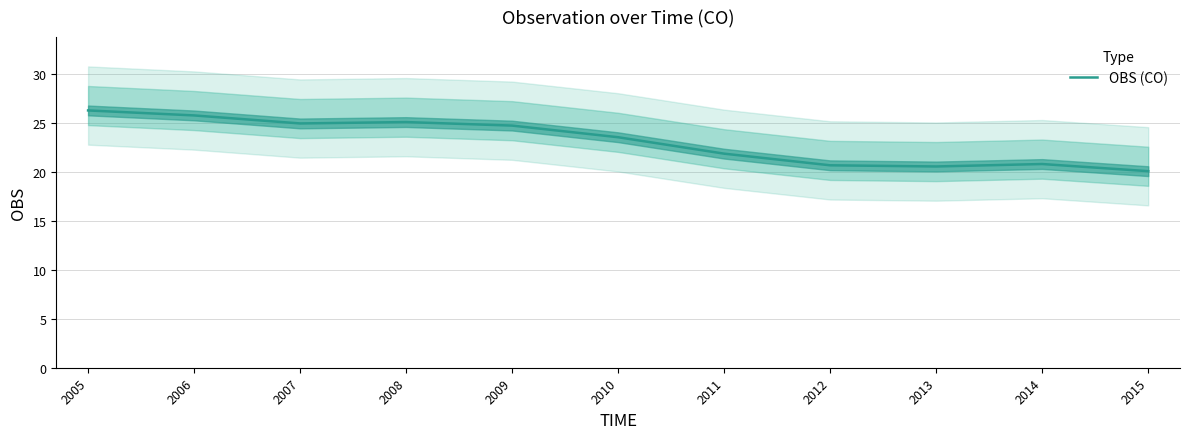

What is the smallest value displayed?

20.1